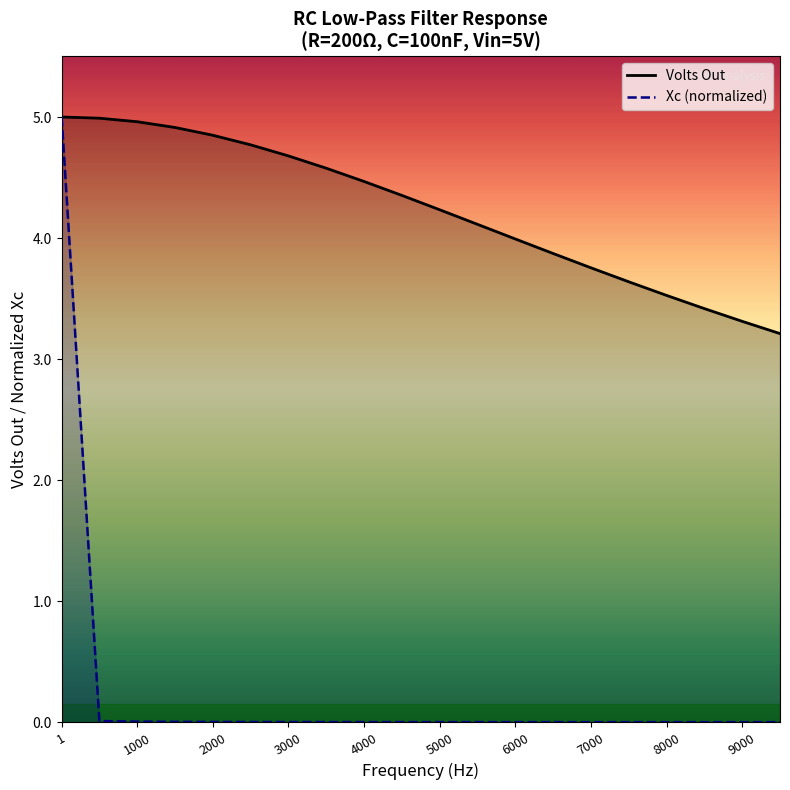

What is the lowest value of the Volts Out series?

3.2